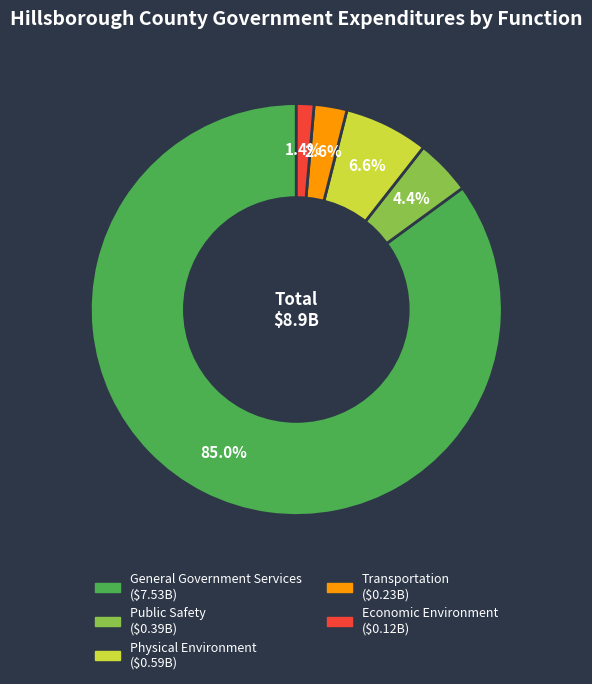

Which category has the biggest portion of the pie?

General Government Services